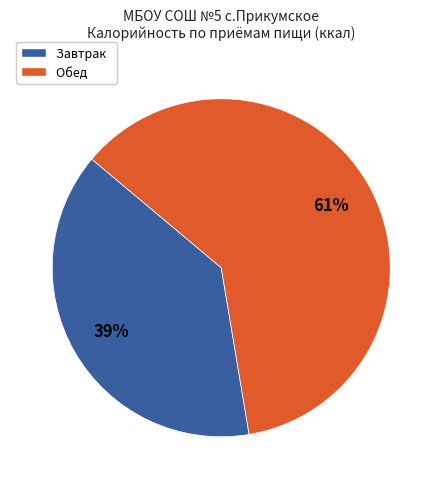

Between Обед and Завтрак, which is larger?

Обед